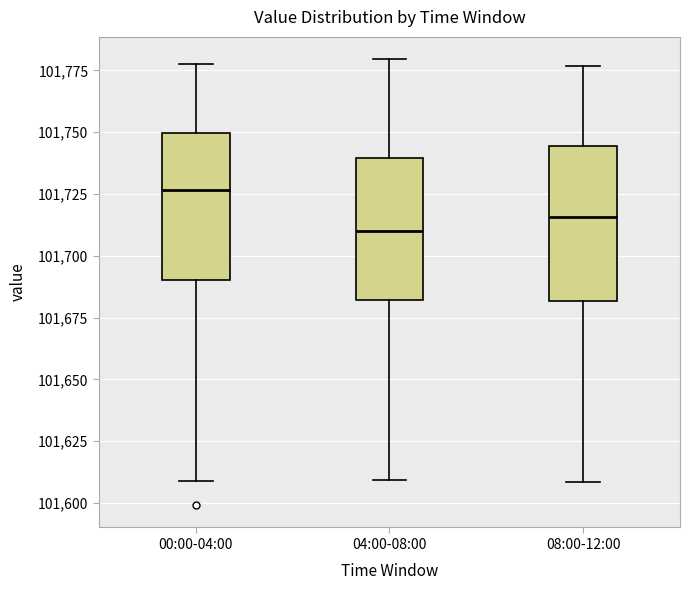

Reading left to right, transcribe this box plot: for each box, give where its median line is, the range the box spans, and where its two whiskers end, as read against the y-axis. The values are not printed on the chart, so give them approximately, as read against the axis.

00:00-04:00: median 101725, box 101690 to 101750, whiskers 101610 to 101775
04:00-08:00: median 101710, box 101680 to 101740, whiskers 101610 to 101780
08:00-12:00: median 101715, box 101680 to 101745, whiskers 101610 to 101775